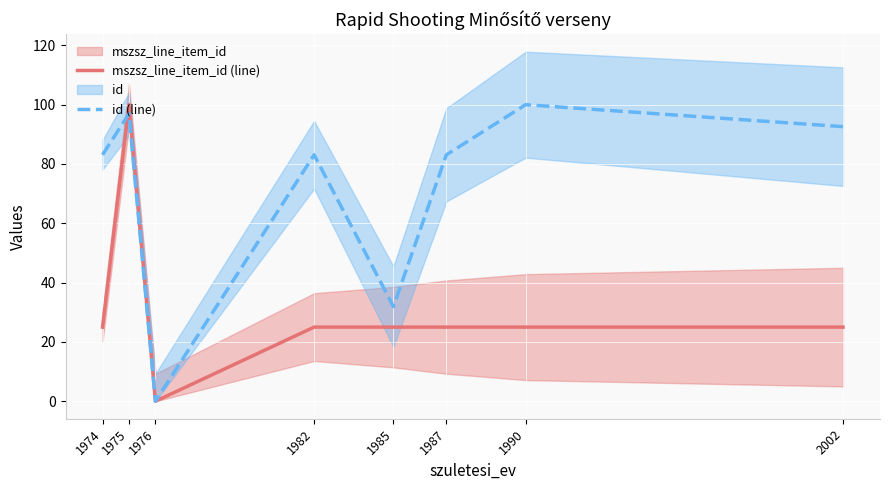

List the labels in order of id (line) value, smallest first.

1976, 1985, 1987, 1982, 1974, 2002, 1975, 1990